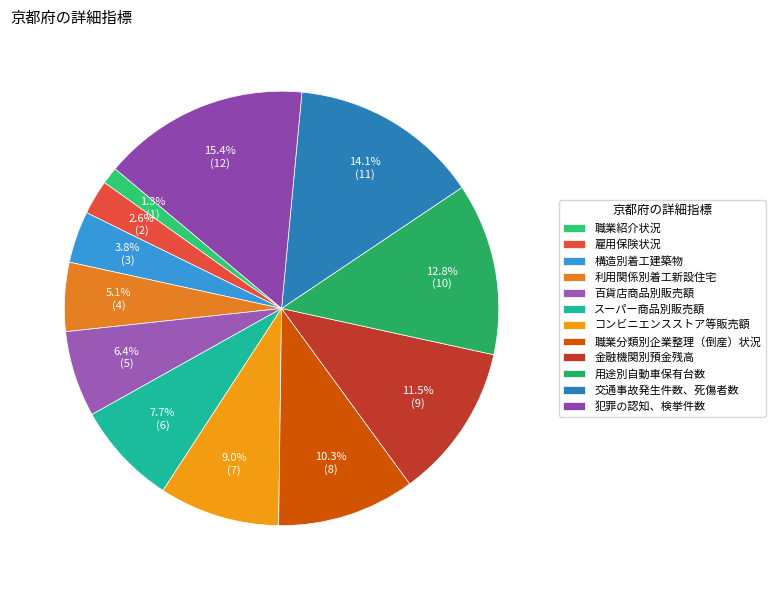

What is the smallest slice in the pie chart?

職業紹介状況